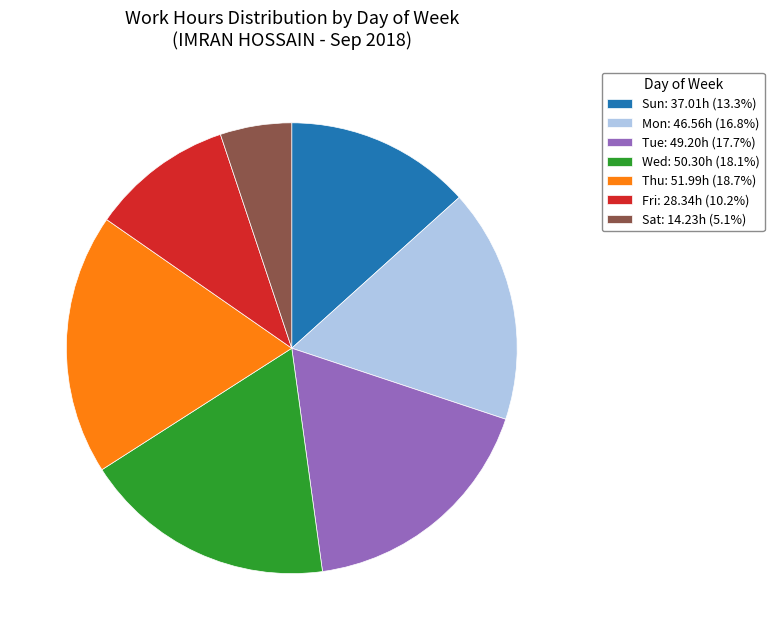

Does Wed: 50.30h (18.1%) represent more than half of the total?

No